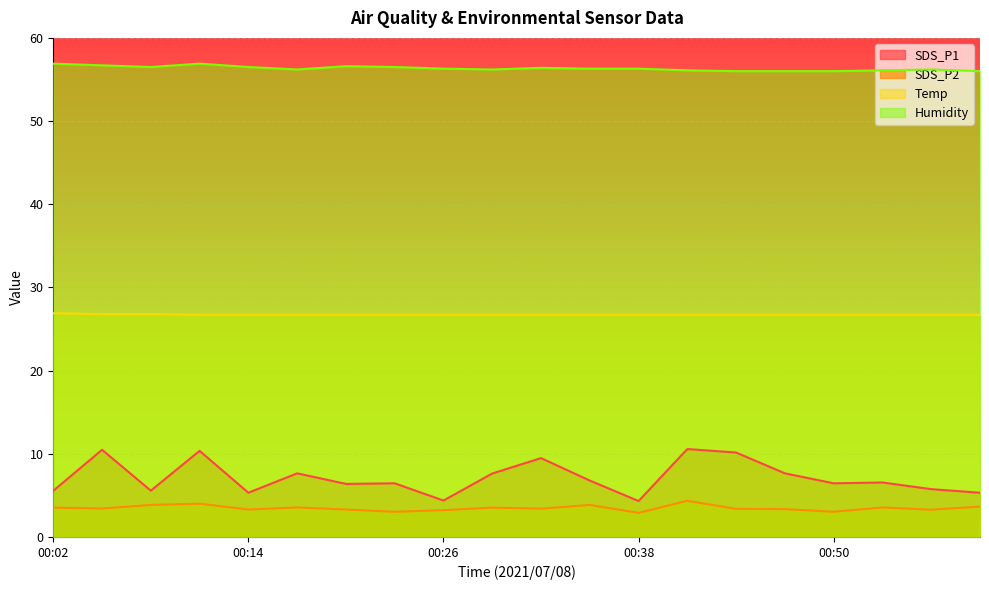

What is the greatest value displayed?

56.9